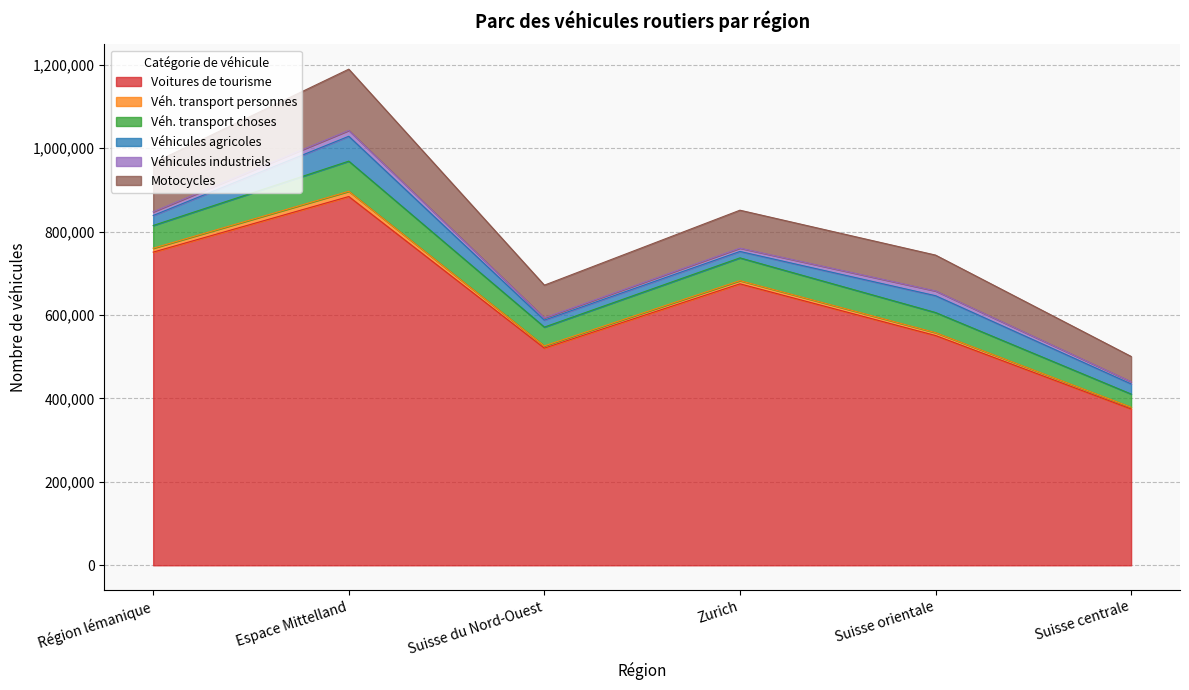

True or false: Voitures de tourisme has a value of 374873 at Suisse centrale.

True